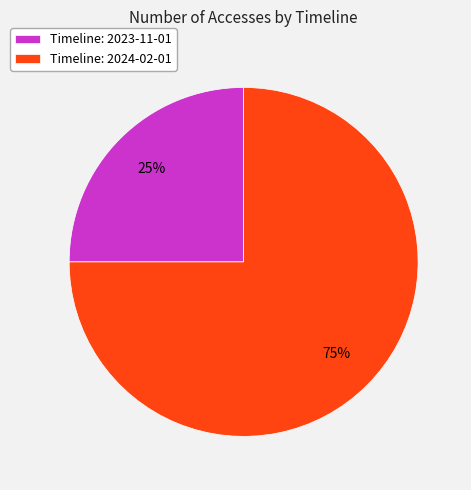

Approximately how many times larger is the value at Timeline: 2024-02-01 compared to Timeline: 2023-11-01?

3.0